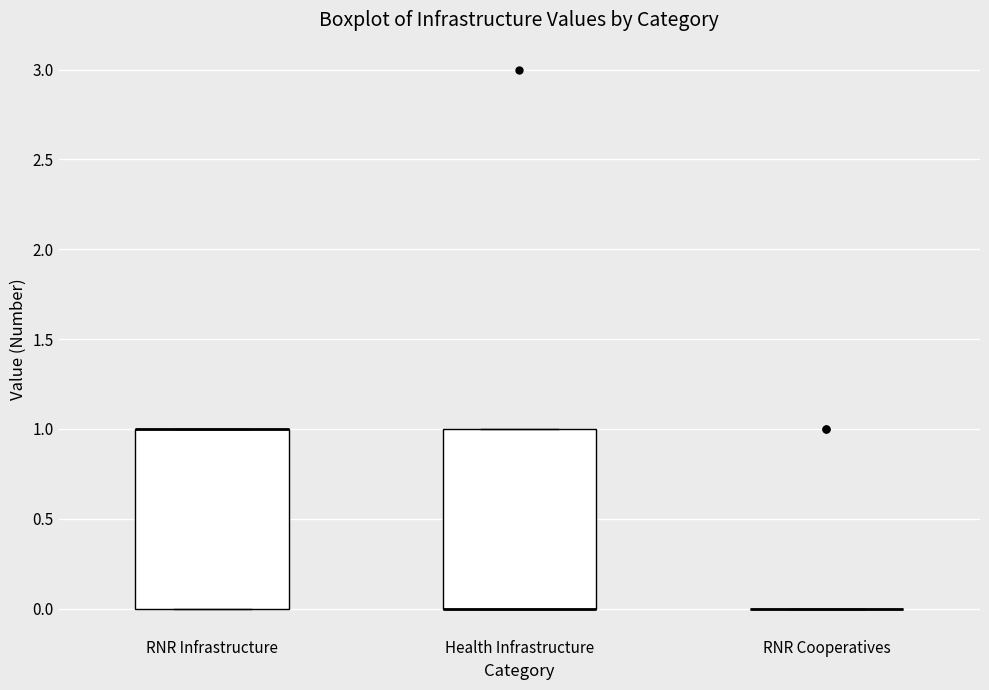

Reading left to right, read every box against the y-axis: the position of its median line, the range the box covers, and the ends of its whiskers. The values are not printed on the chart, so give them approximately, as read against the axis.

RNR Infrastructure: median 1 (drawn on the box's upper edge), box 0 to 1, whiskers 0 to 1
Health Infrastructure: median 0 (drawn on the box's lower edge), box 0 to 1, whiskers 0 to 1
RNR Cooperatives: box collapsed to a line at 0, whiskers 0 to 0